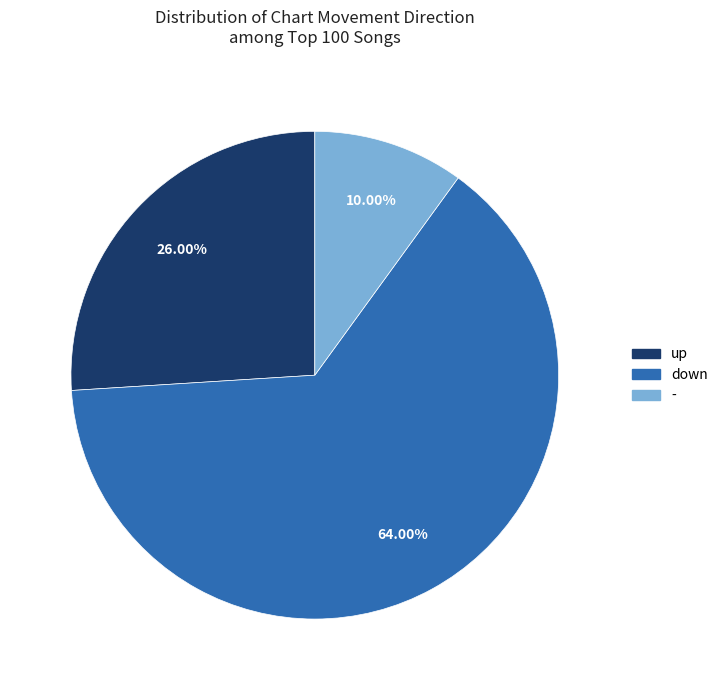

What percentage is the - slice, to the nearest percent?

10%